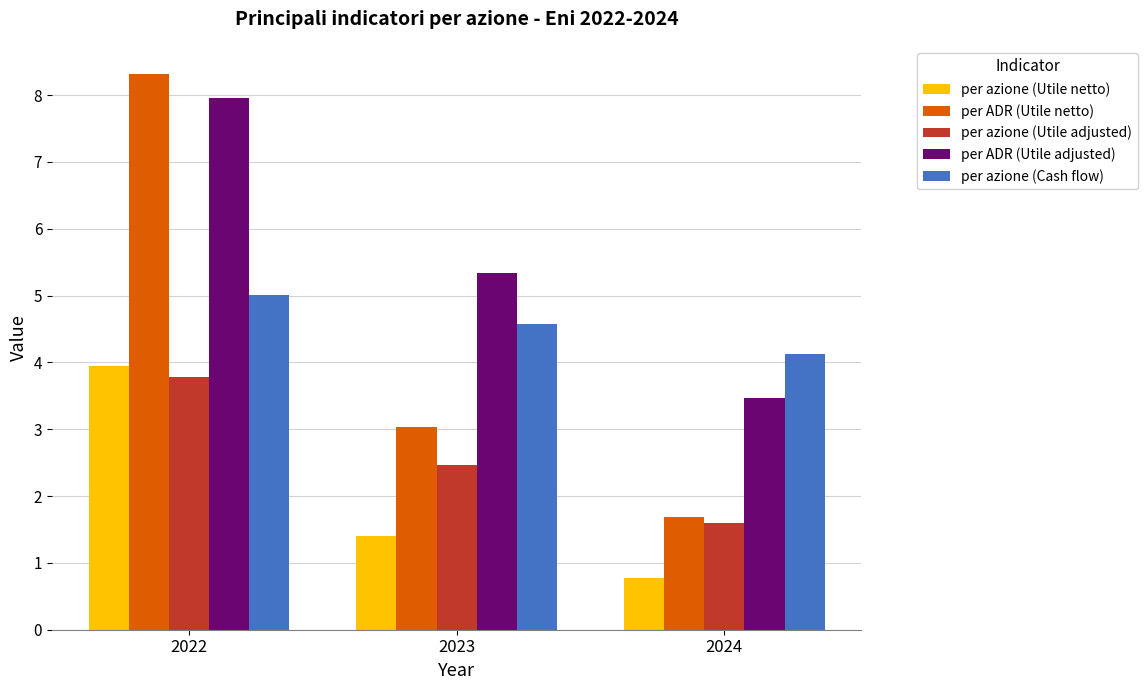

What are all the series names shown in the legend?

per azione (Utile netto), per ADR (Utile netto), per azione (Utile adjusted), per ADR (Utile adjusted), per azione (Cash flow)